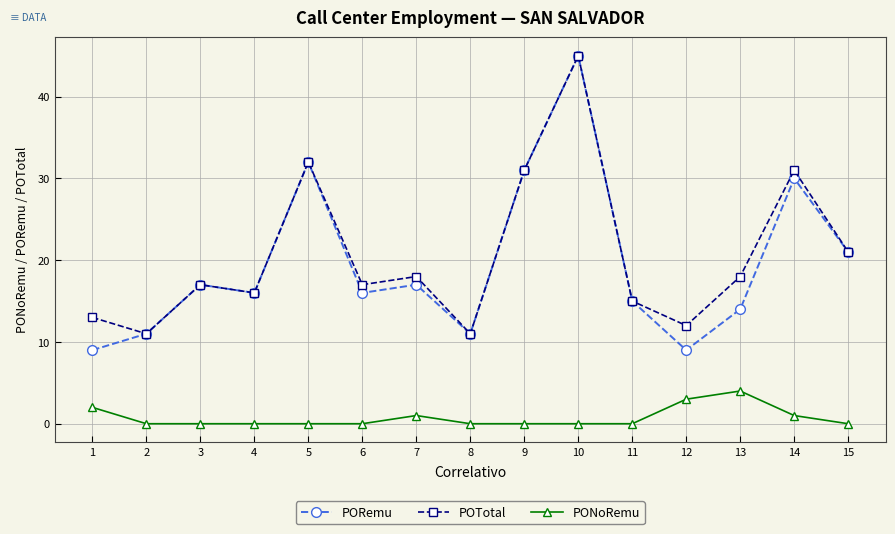

What is the difference between the highest and lowest values at 7?

17